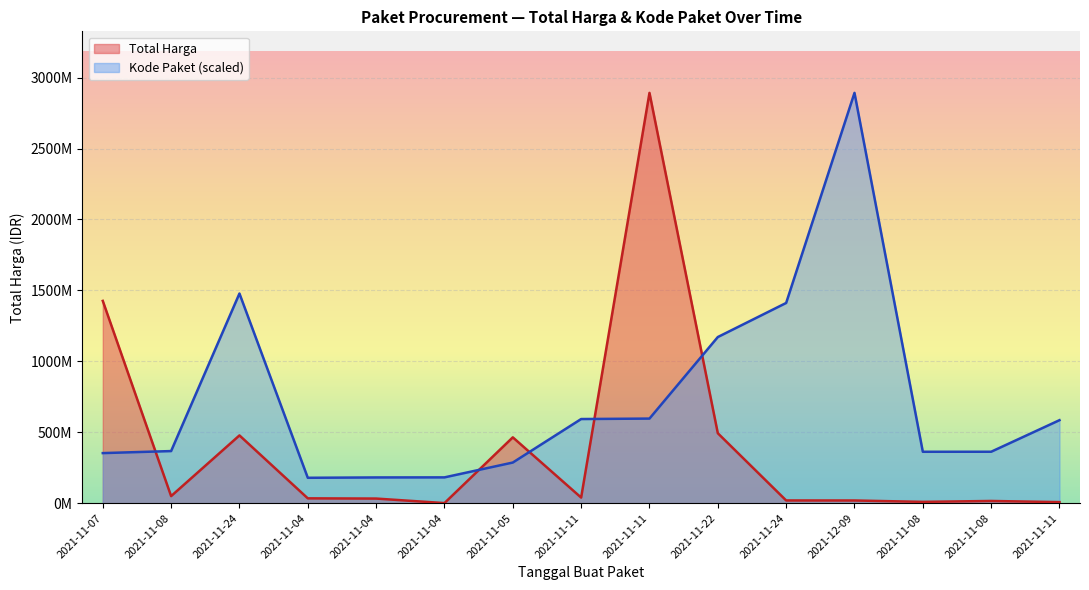

What is the greatest value displayed?

2892122000.0